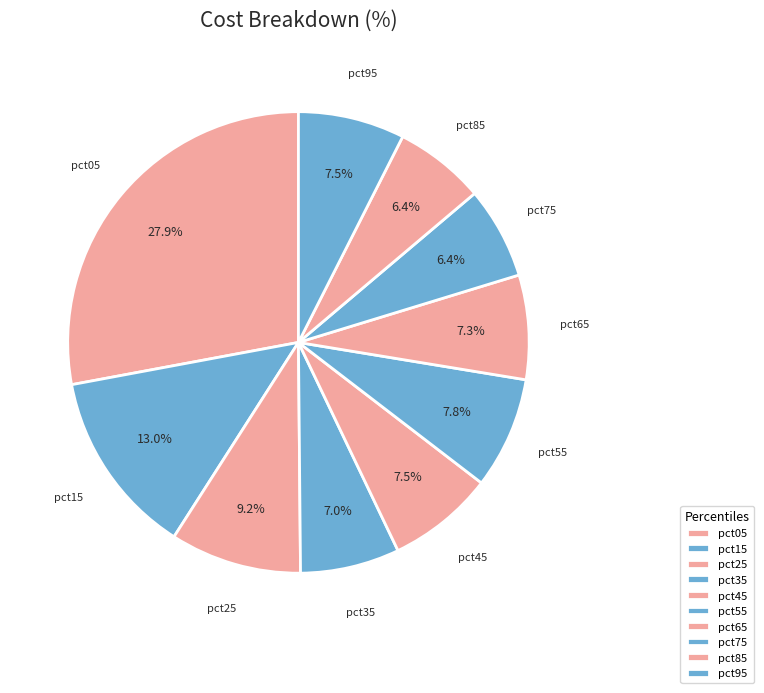

How many segments does this pie chart have?

10